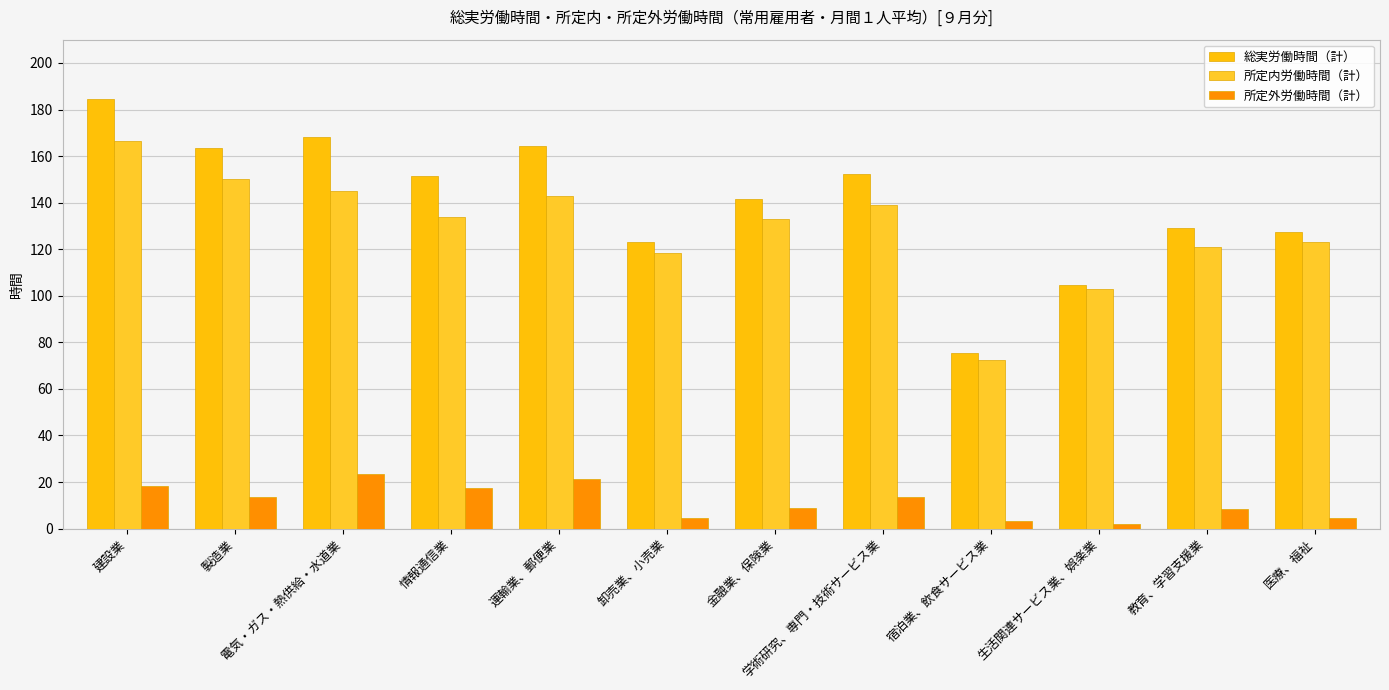

What is the label of the 9th bar from the left?

宿泊業、飲食サービス業